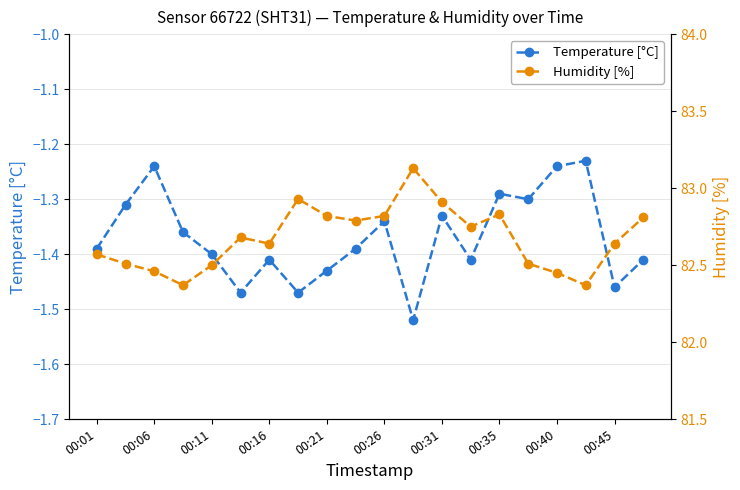

How many lines are shown in the chart?

2